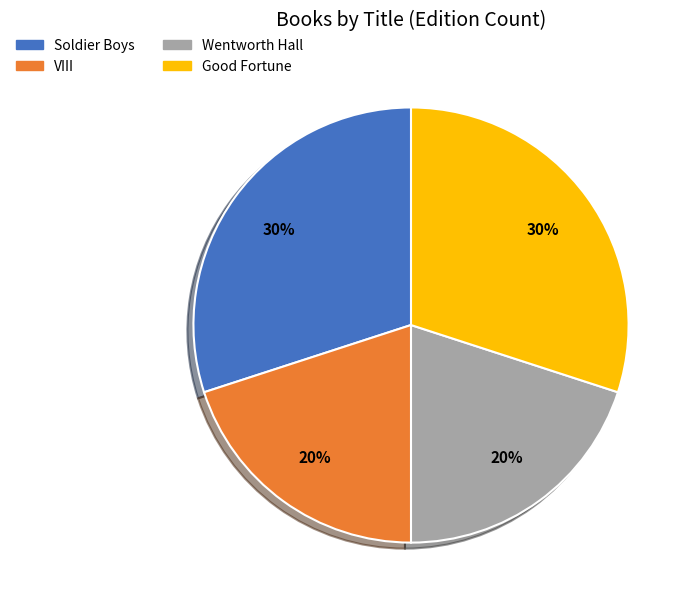

To the nearest percent, what is the difference between the largest and smallest slice percentages?

10%